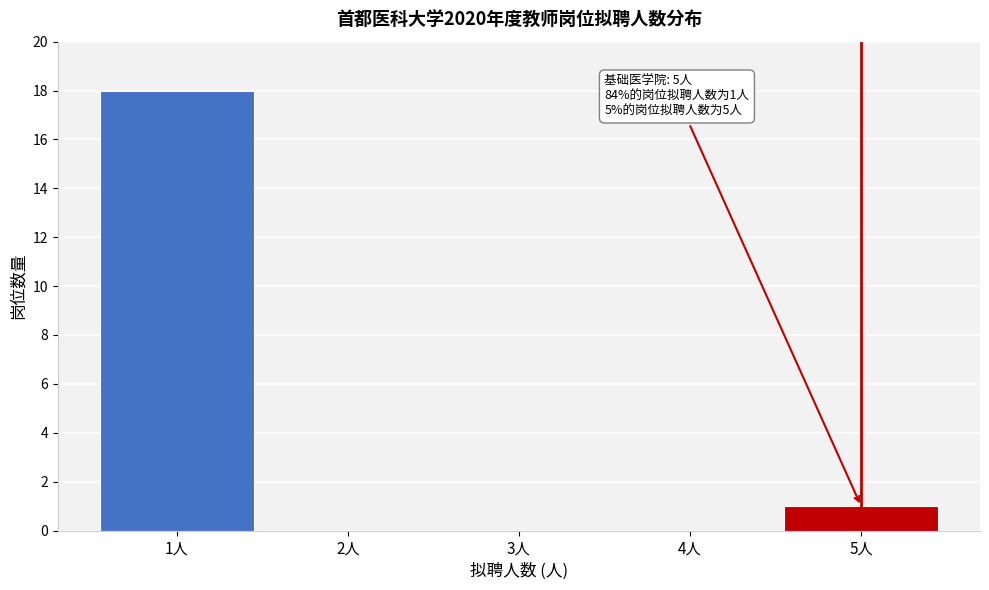

Reading right to left, extract all data points from this chart.

5人=1	4人=0	3人=0	2人=0	1人=18